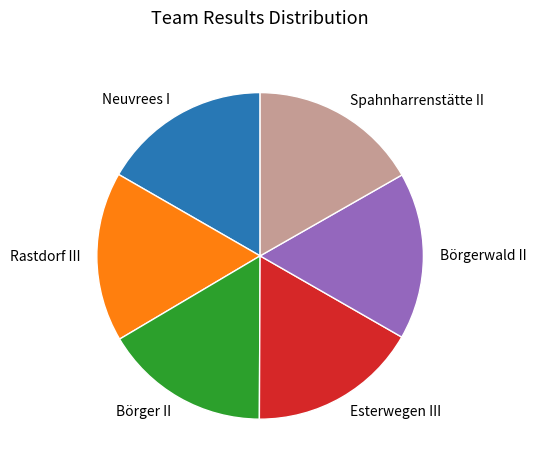

Is it true that Esterwegen III is 5% of the pie?

False